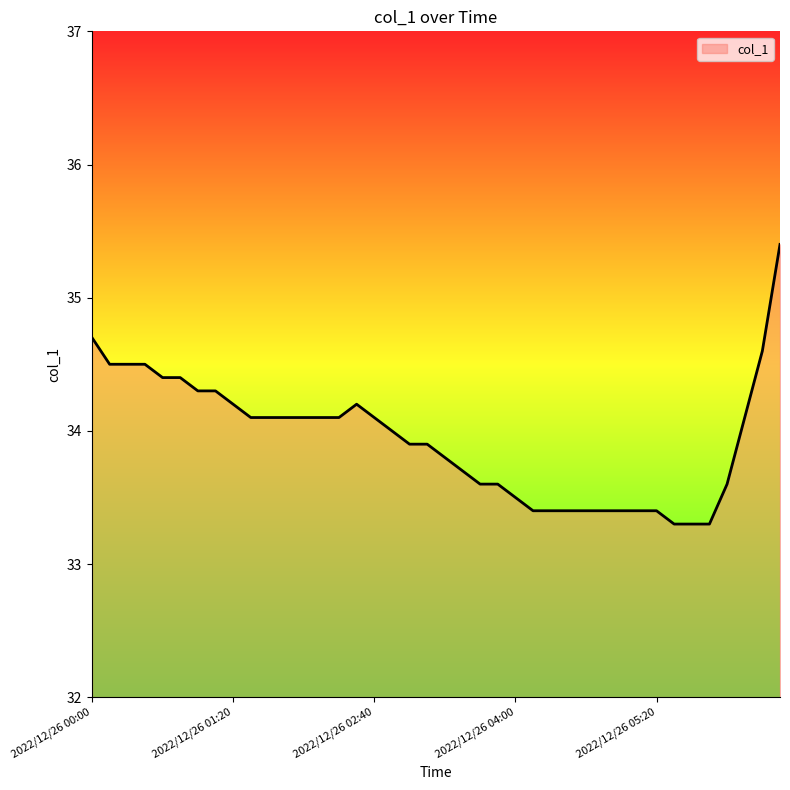

What is the minimum value shown in the chart?

33.3